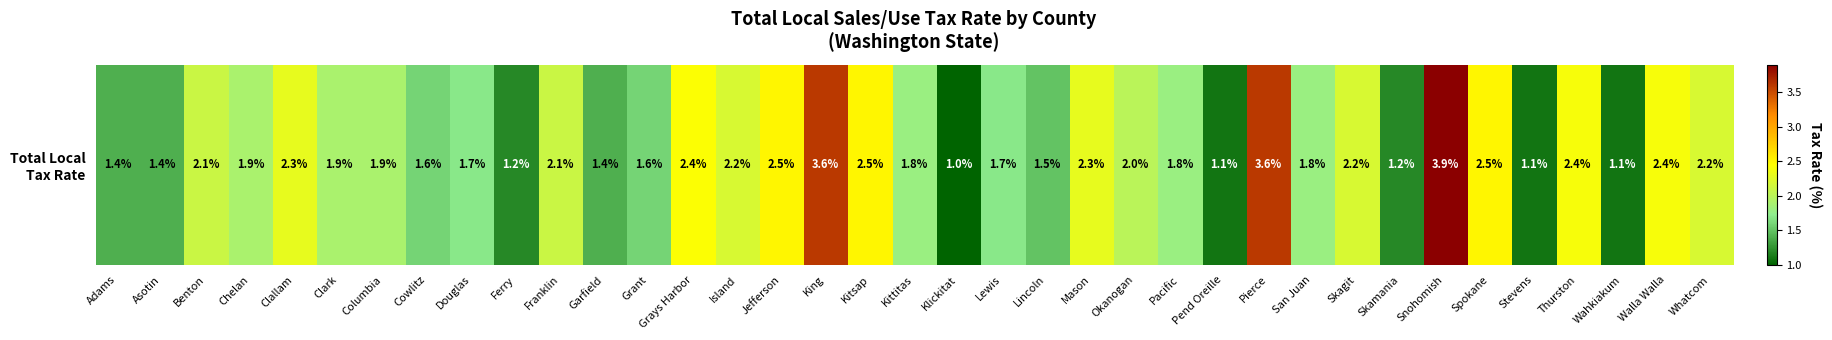

What is the smallest value displayed?

1.0